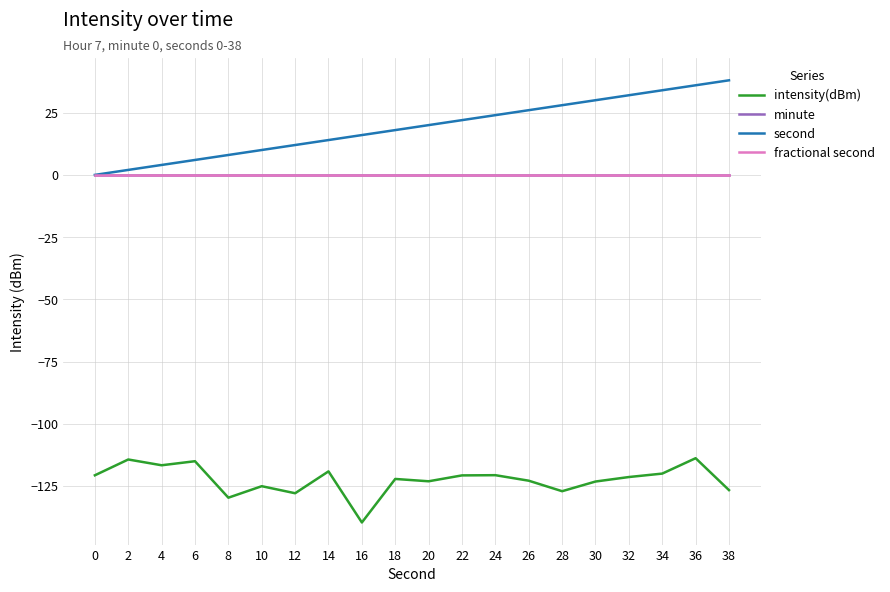

True or false: intensity(dBm) and second intersect in this chart.

False